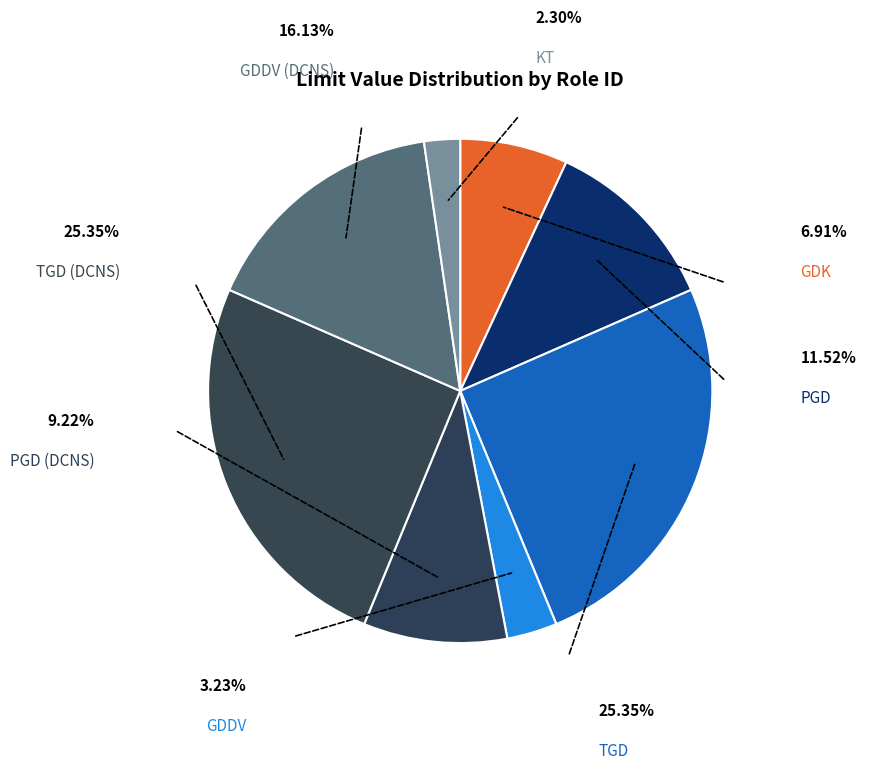

What portion of the pie excludes PGD (DCNS)?

90.8%